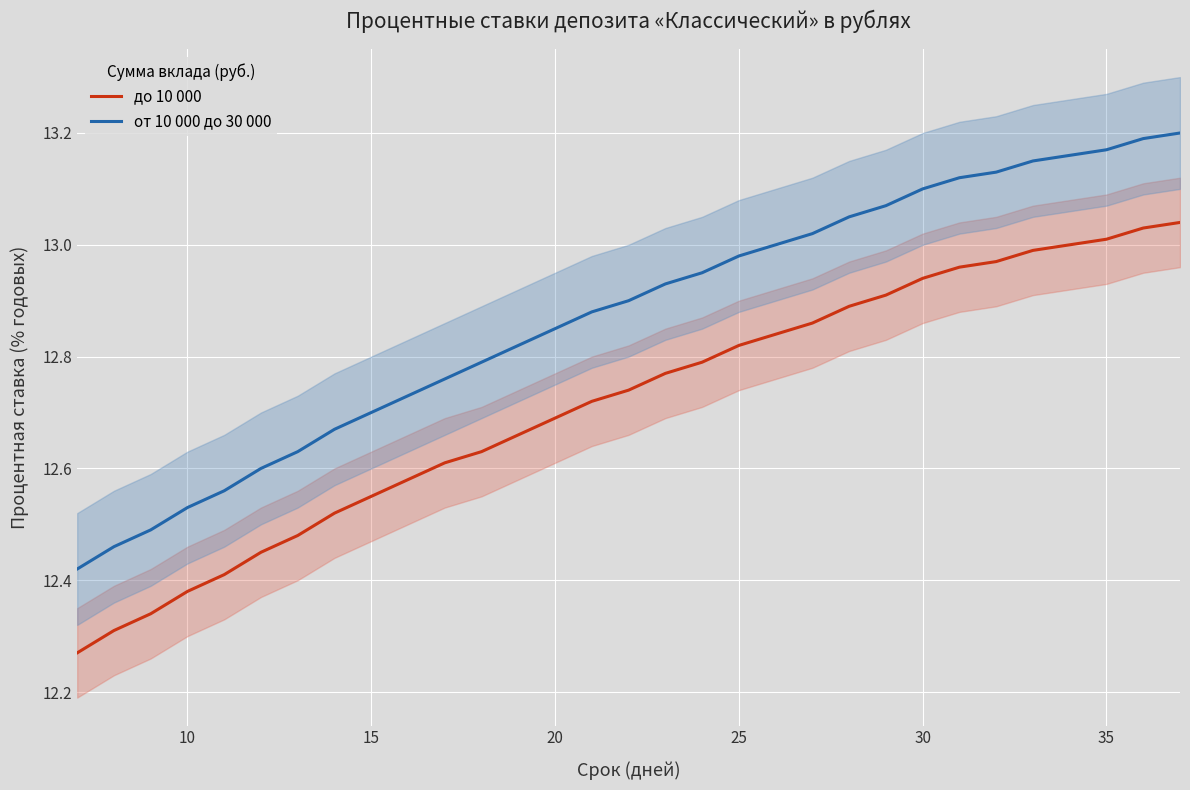

True or false: от 10 000 до 30 000 and до 10 000 intersect in this chart.

False